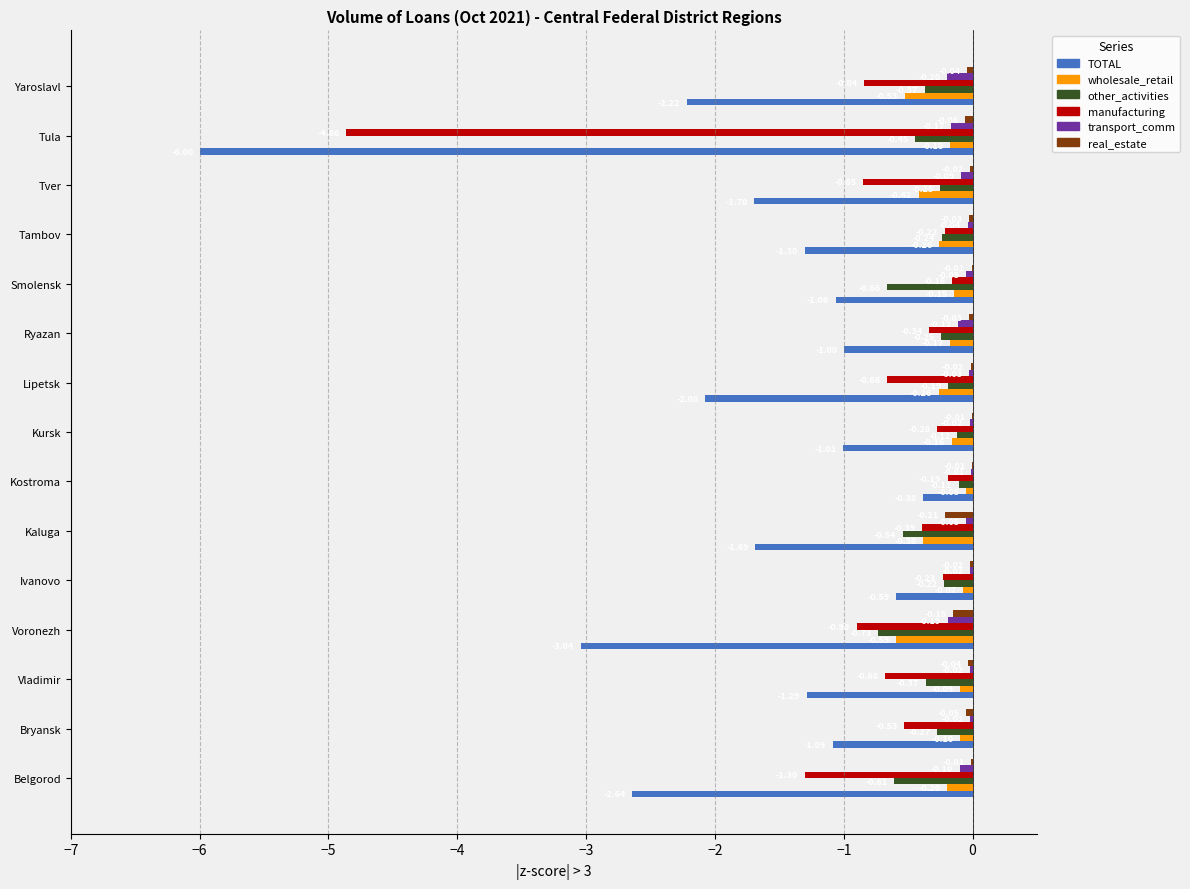

What are all the series names shown in the legend?

TOTAL, wholesale_retail, other_activities, manufacturing, transport_comm, real_estate